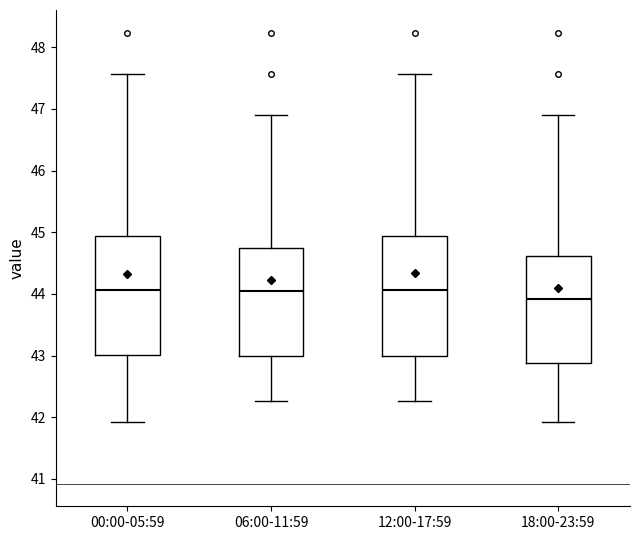

Where is the lower edge of the box for 18:00-23:59 on the y-axis? The values are not printed on the chart, so give them approximately, as read against the axis.

42.9